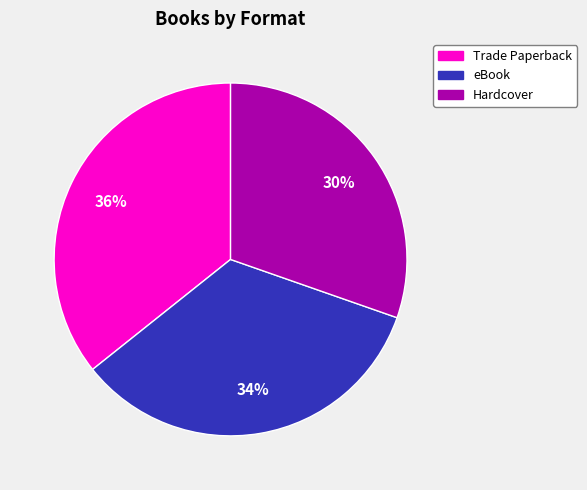

Is there a majority slice in this chart?

No